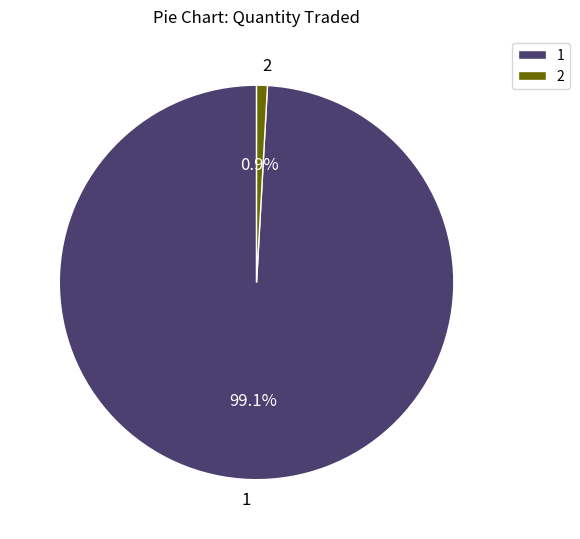

True or false: 1 accounts for 89% of the total.

False